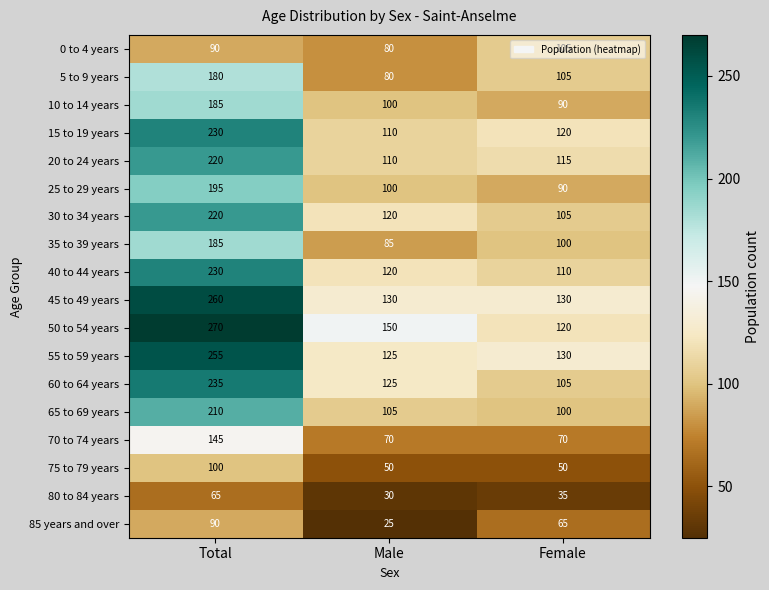

Which category has the lowest value across all series?

Male